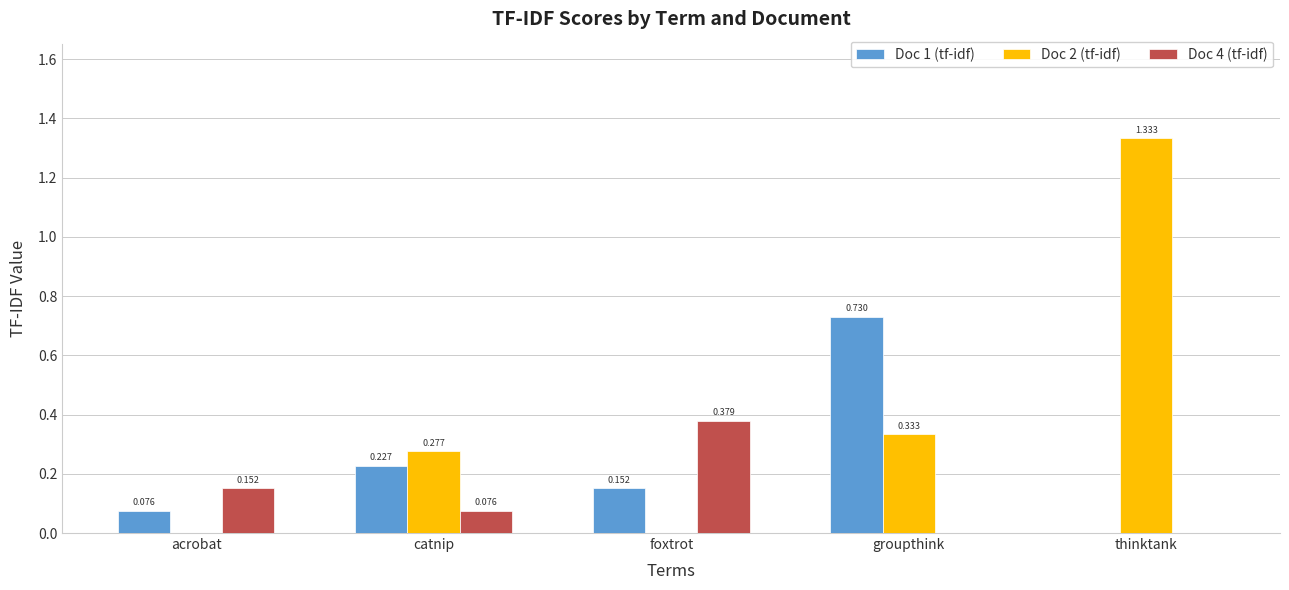

Is the value of Doc 4 (tf-idf) at acrobat greater than the value of Doc 1 (tf-idf) at groupthink?

No